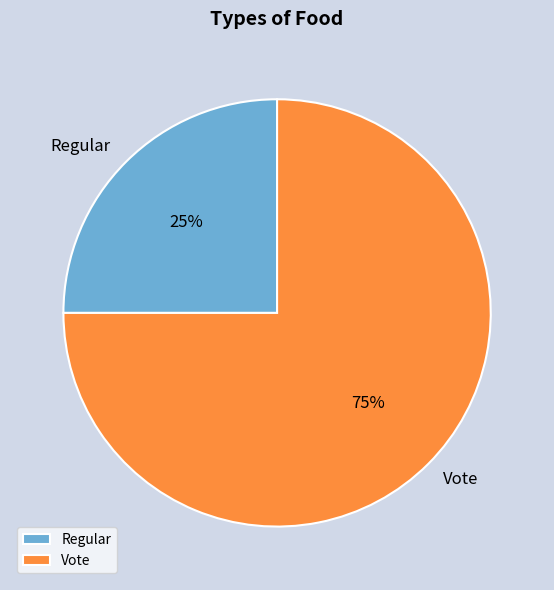

The Regular slice represents 34% of the pie. True or false?

False